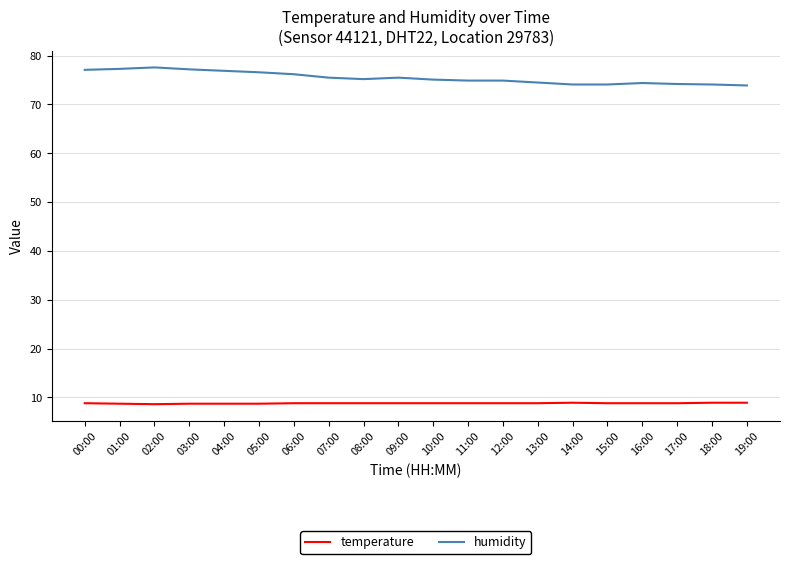

What is the sum of all temperature values?

175.7